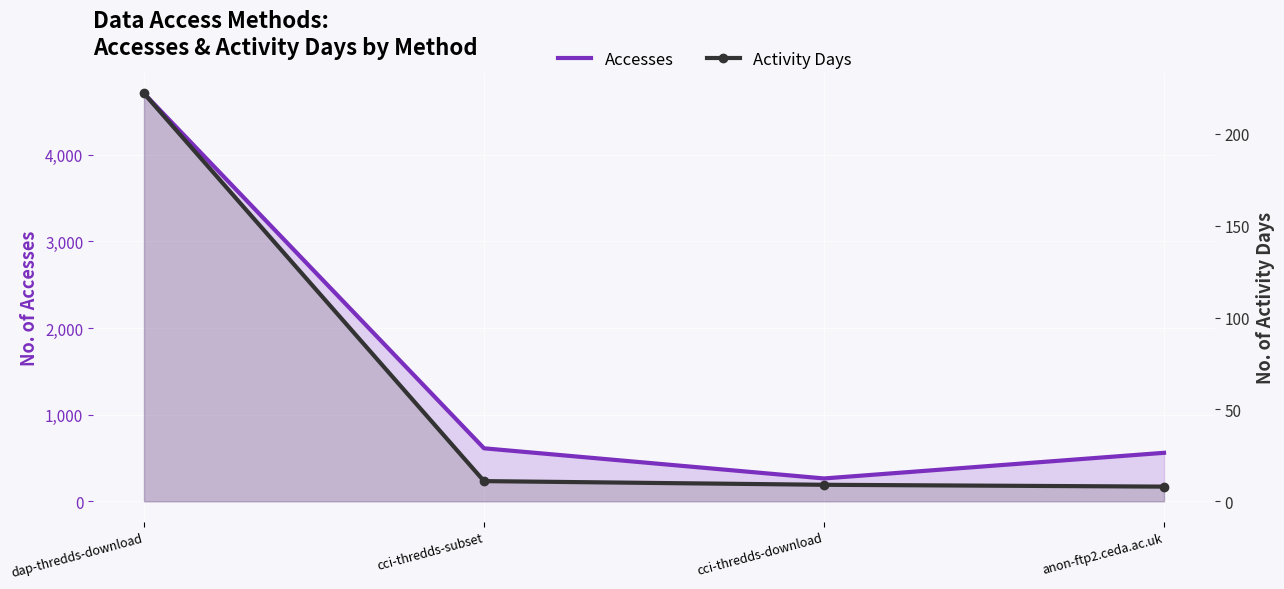

True or false: Accesses and Activity Days intersect in this chart.

False